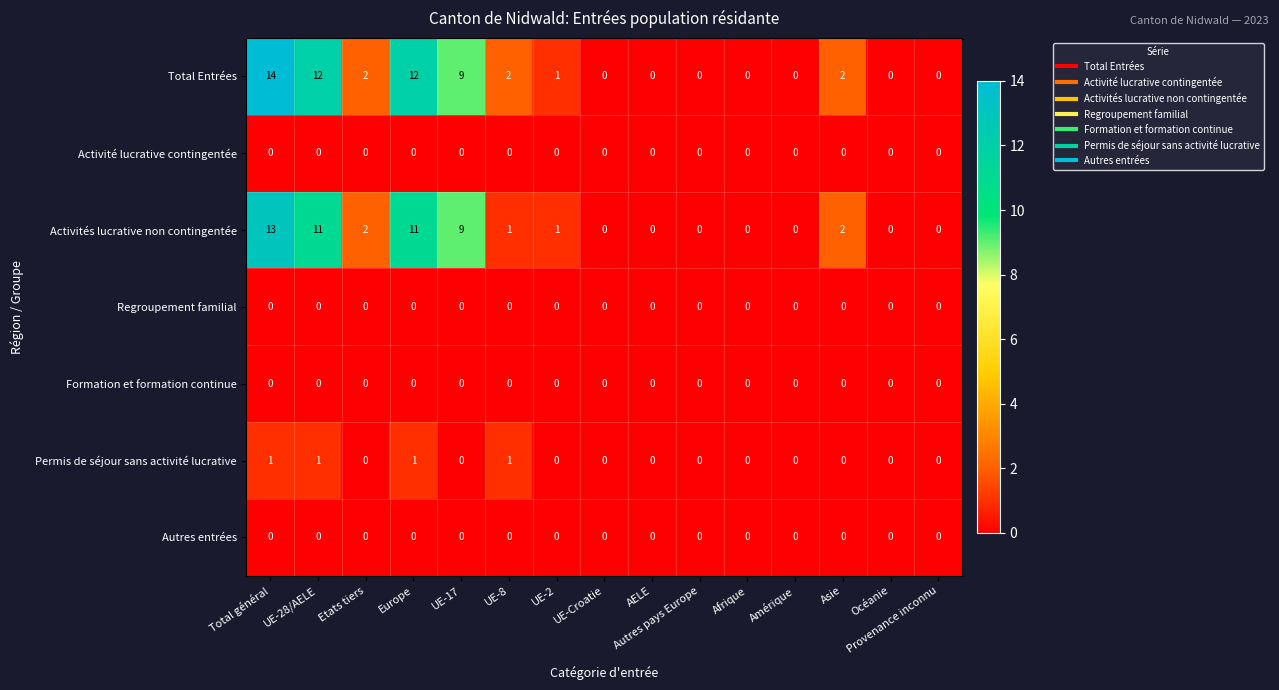

Is it true that Regroupement familial equals 0 at Afrique?

True